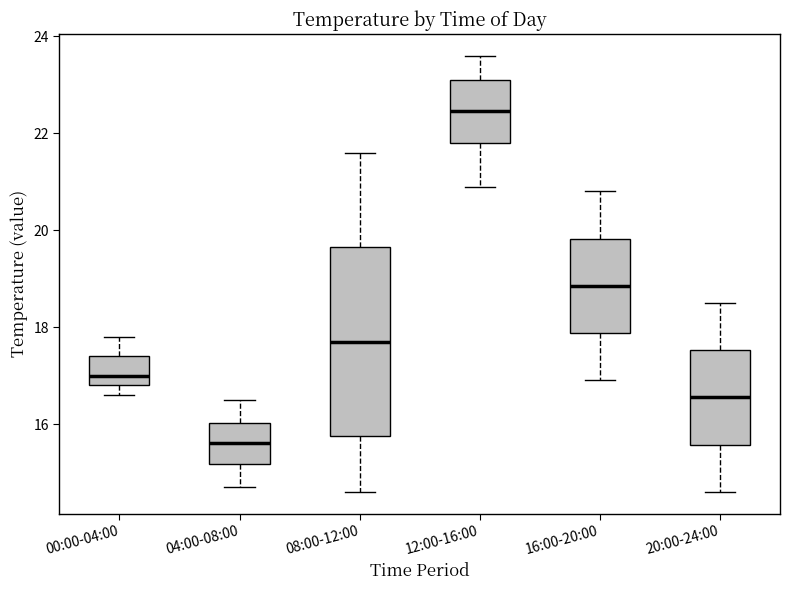

Where does the upper whisker of the box for 12:00-16:00 end on the y-axis? The values are not printed on the chart, so give them approximately, as read against the axis.

23.6